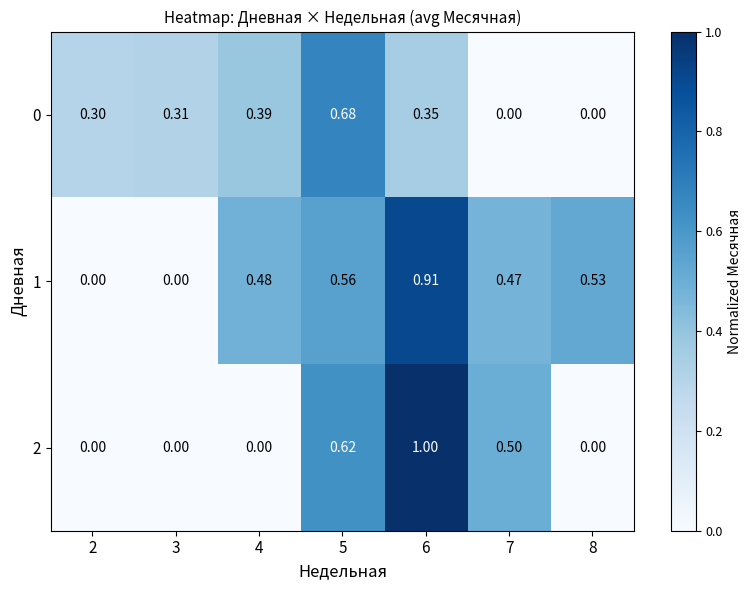

At which category is the sum across all series the highest?

6